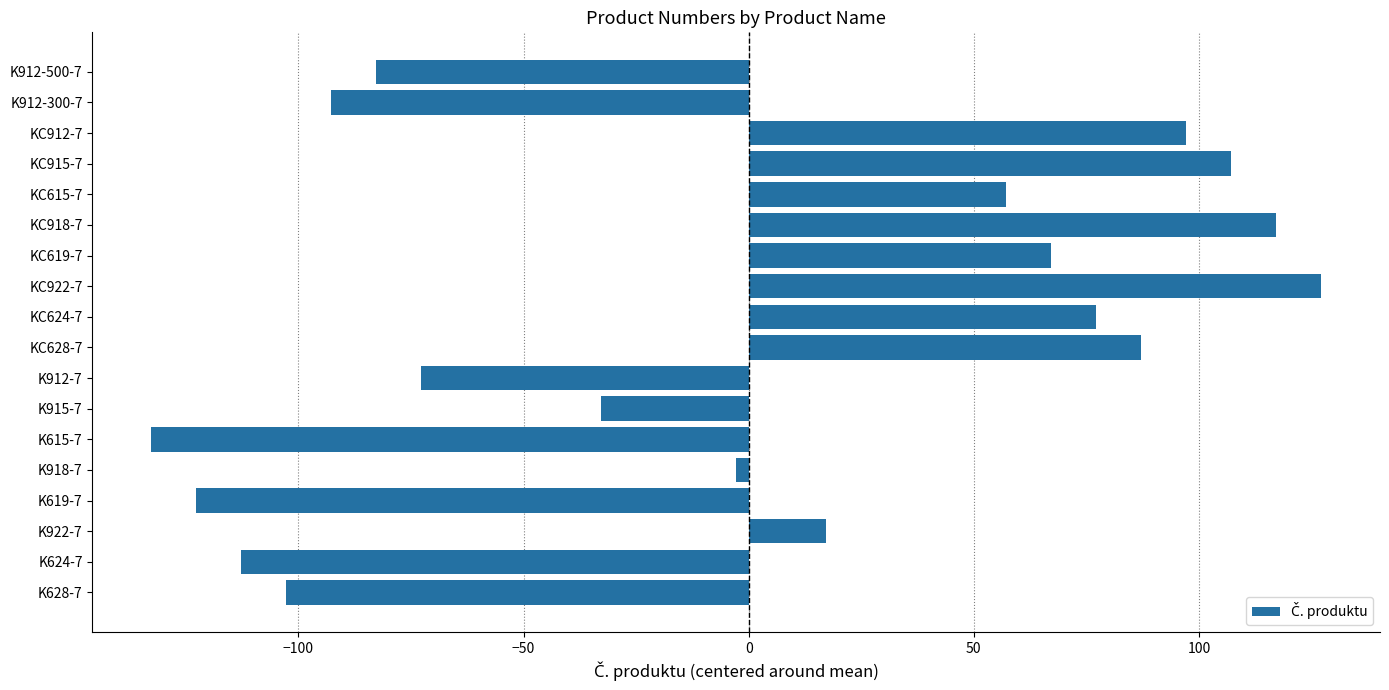

What is the difference between the values at KC915-7 and KC615-7?

50.0